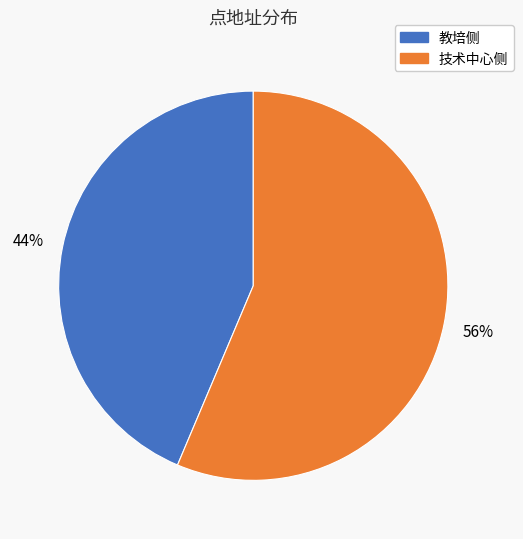

Is there any slice that represents more than half of the pie?

Yes